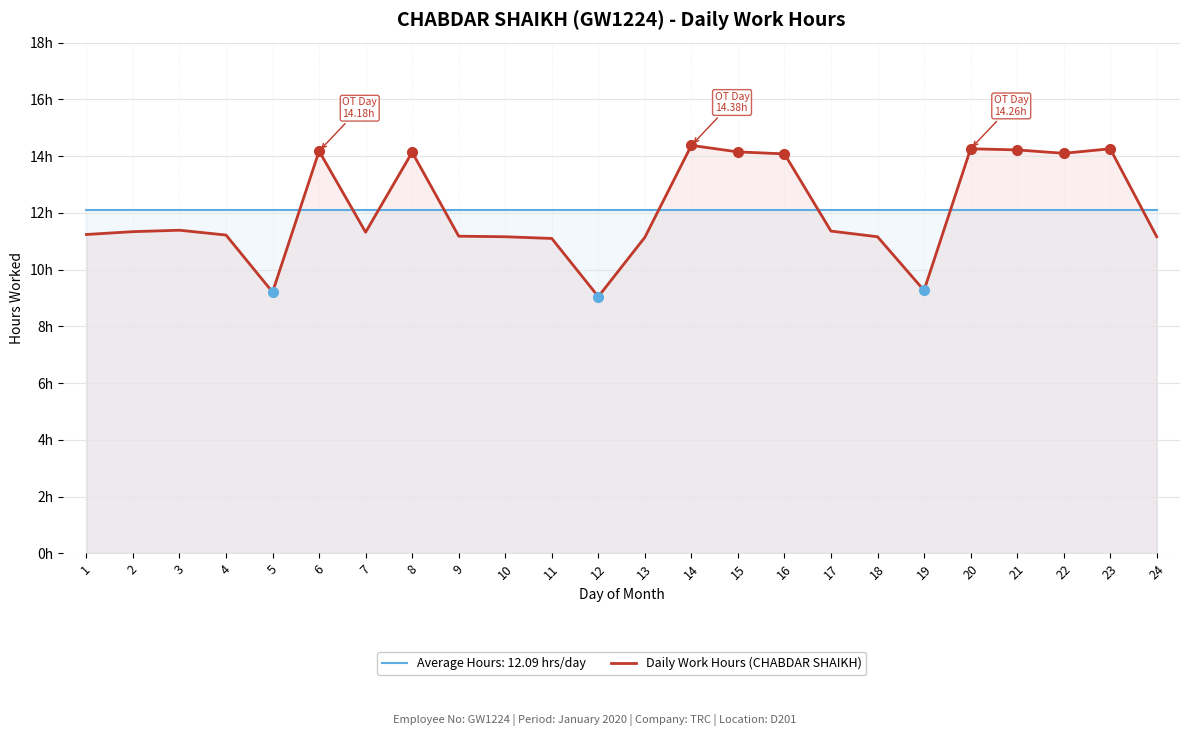

How many data points are less than 11?

3